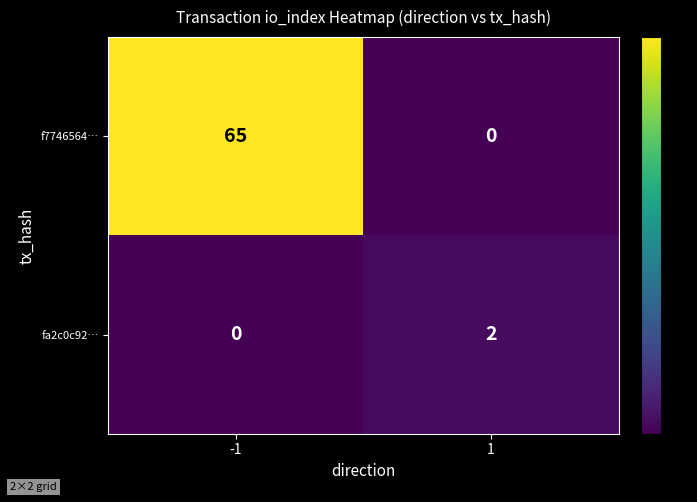

What is the difference between the f7746564… values at -1 and 1?

65